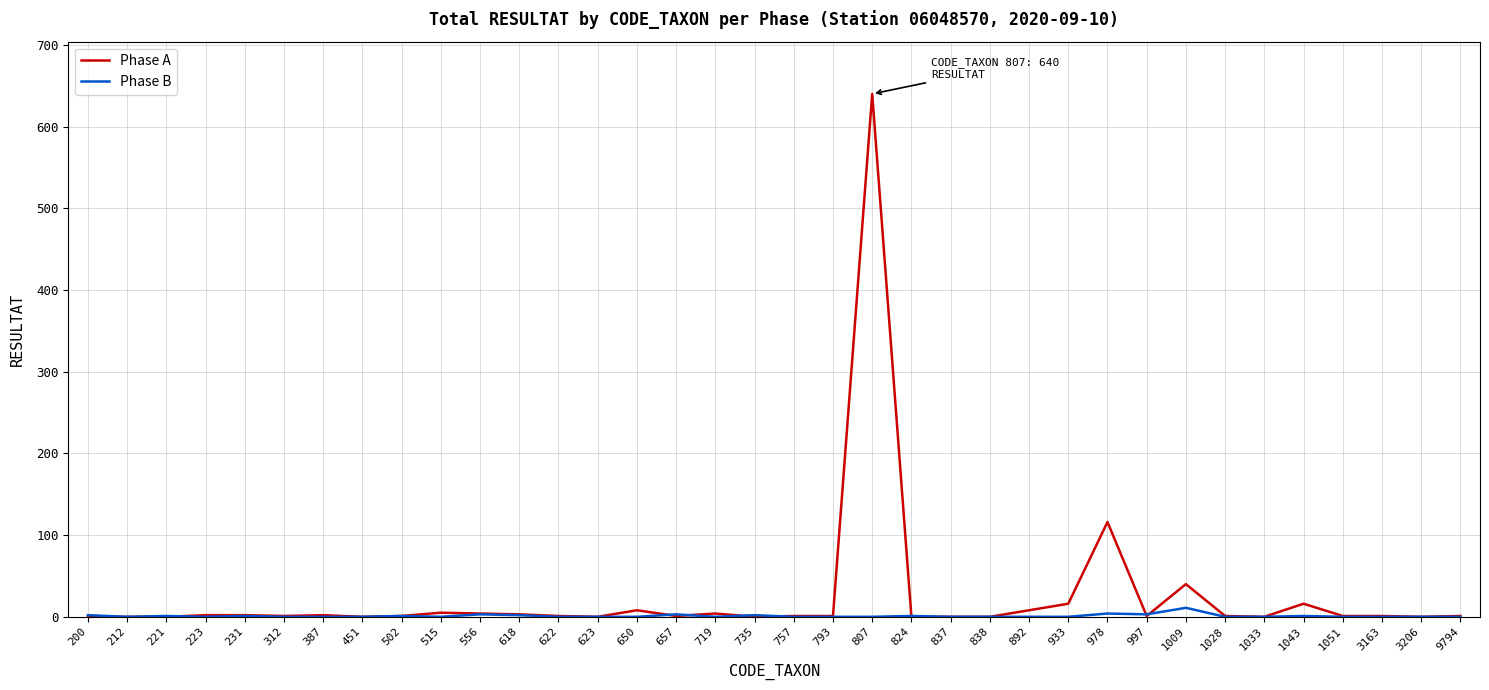

Which series has the largest range (max minus min)?

Phase A